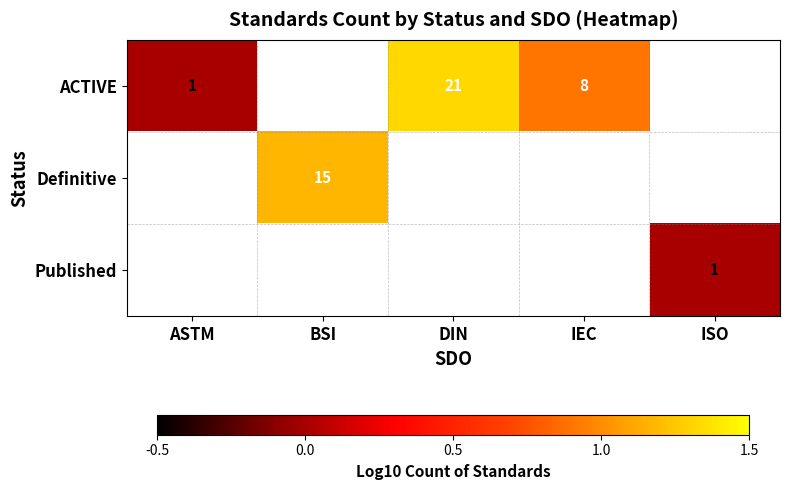

The value of Published at ISO is 1. True or false?

True